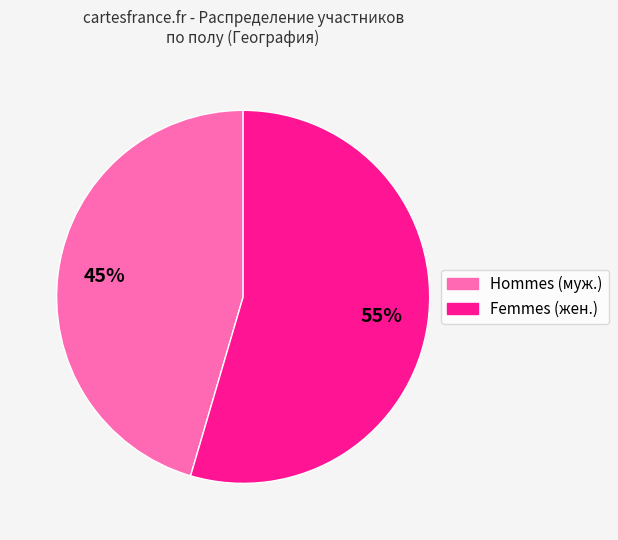

Combined, do Hommes (муж.) and Femmes (жен.) account for over 50%?

Yes